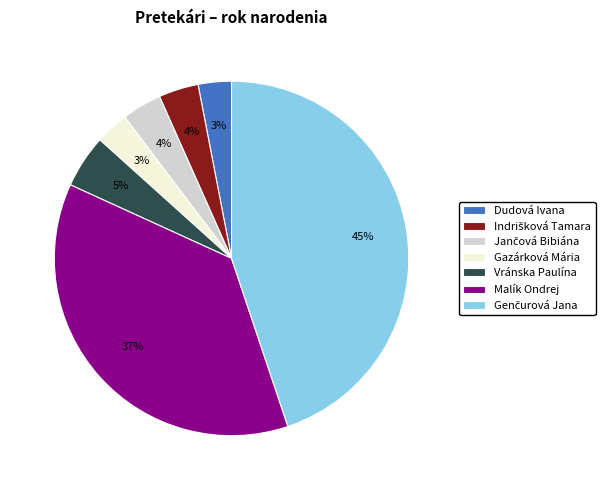

Count the number of slices in the pie.

7